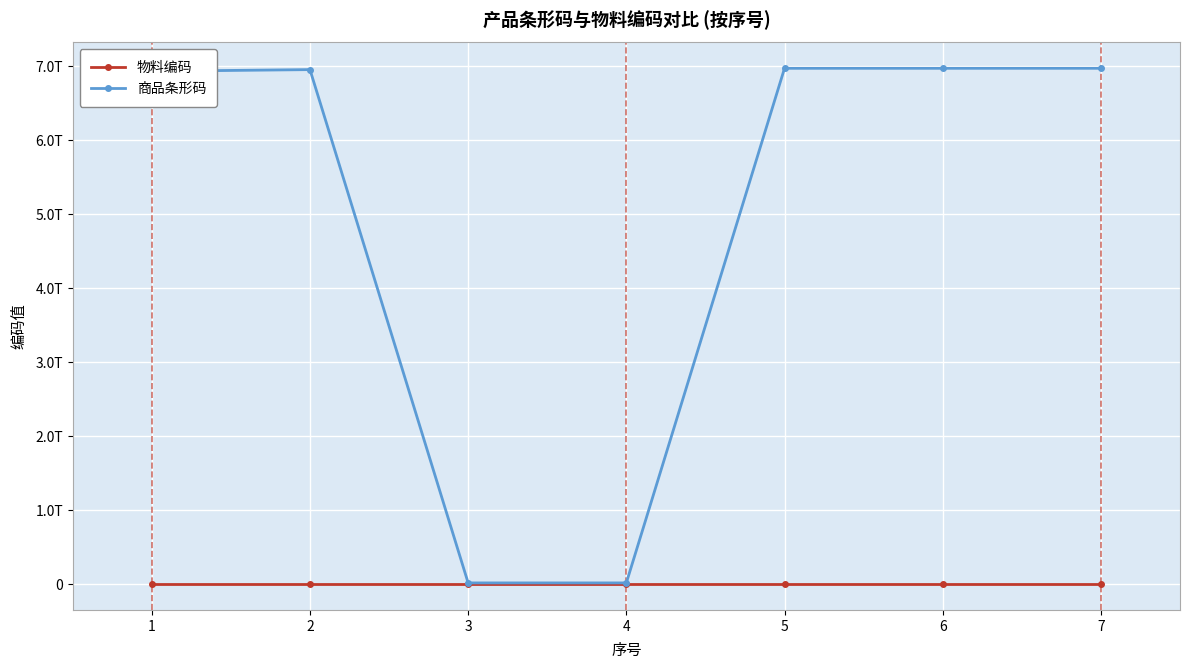

Which series has the largest range (max minus min)?

商品条形码